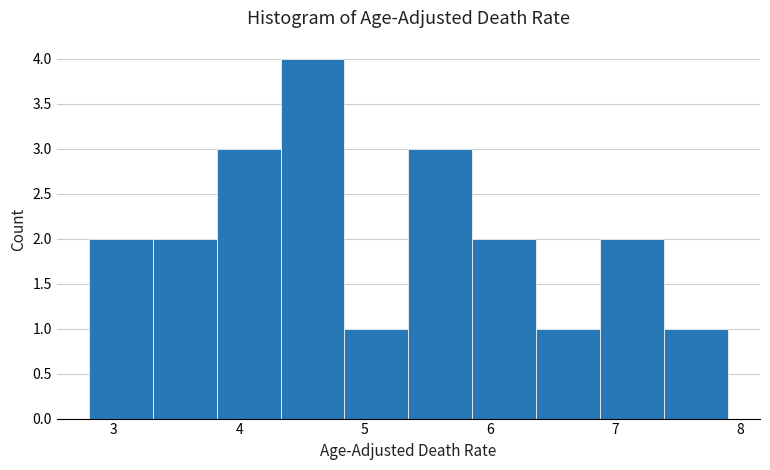

Reading left to right, transcribe this chart: for each bar, give the range it covers on the x-axis and its height. Neither the bar edges nor the heights are printed on the chart, so give them approximately, as read against the axes.

2.80 to 3.31: 2
3.31 to 3.82: 2
3.82 to 4.33: 3
4.33 to 4.84: 4
4.84 to 5.35: 1
5.35 to 5.86: 3
5.86 to 6.37: 2
6.37 to 6.88: 1
6.88 to 7.39: 2
7.39 to 7.90: 1